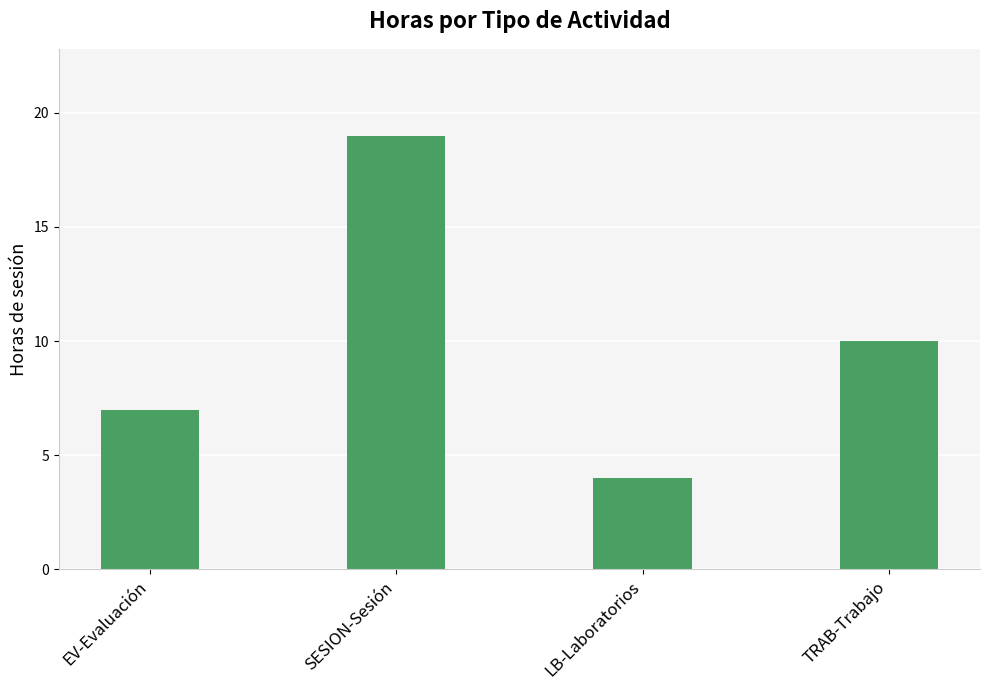

Is it true that the value at LB-Laboratorios is 4?

True